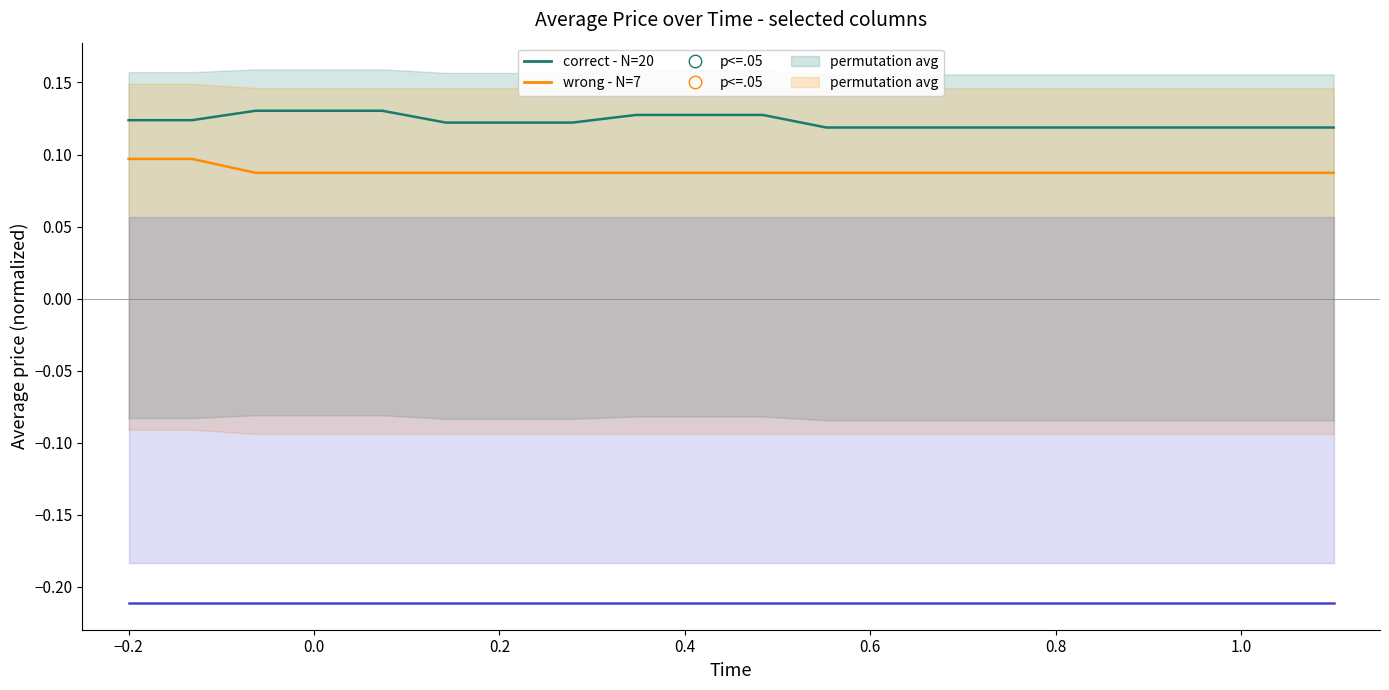

At how many categories does at least one series exceed 0?

20